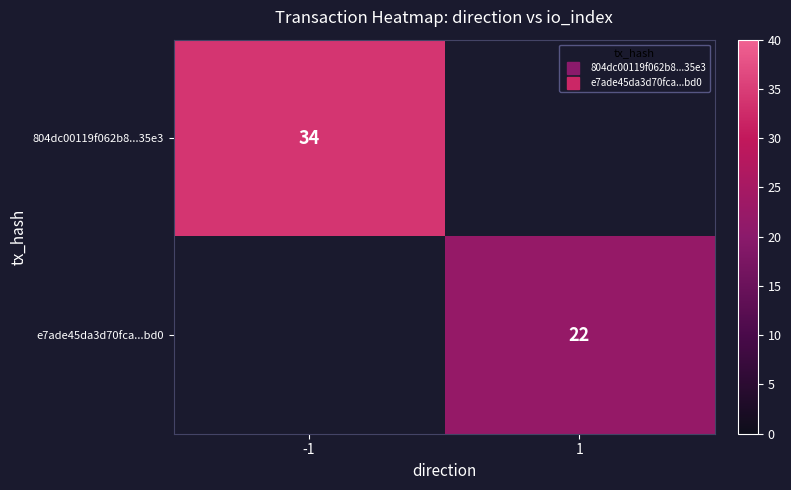

Where is 804dc00119f062b8...35e3 nearest to the value 34?

-1